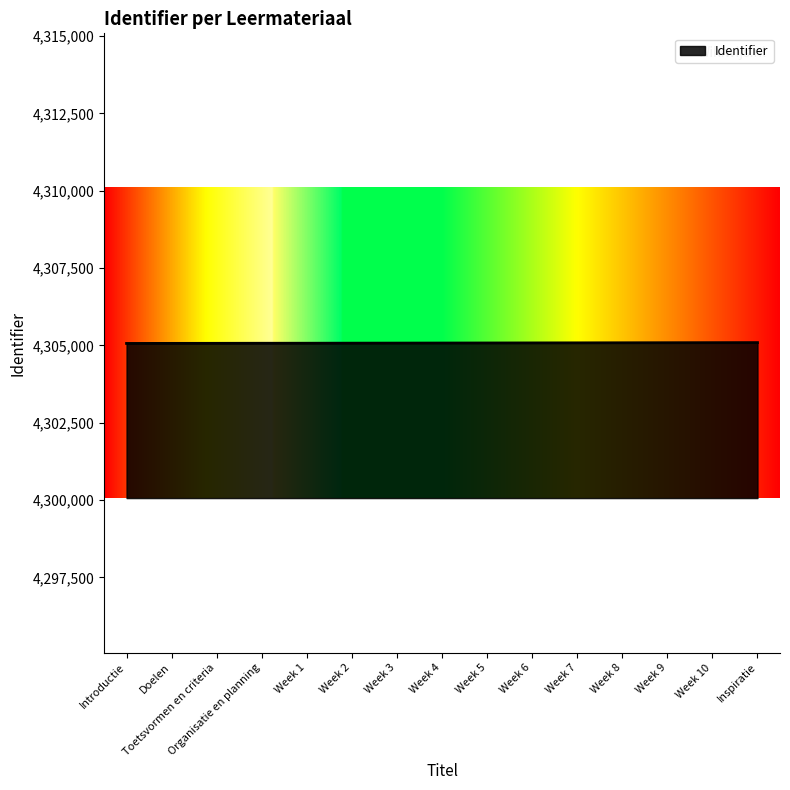

Approximately how many times larger is the value at Week 9 compared to Week 4?

1.0